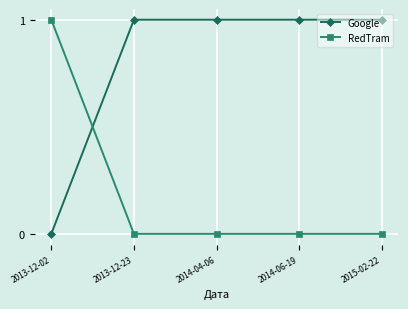

Rank the series at 2014-04-06 from lowest to highest value.

RedTram, Google